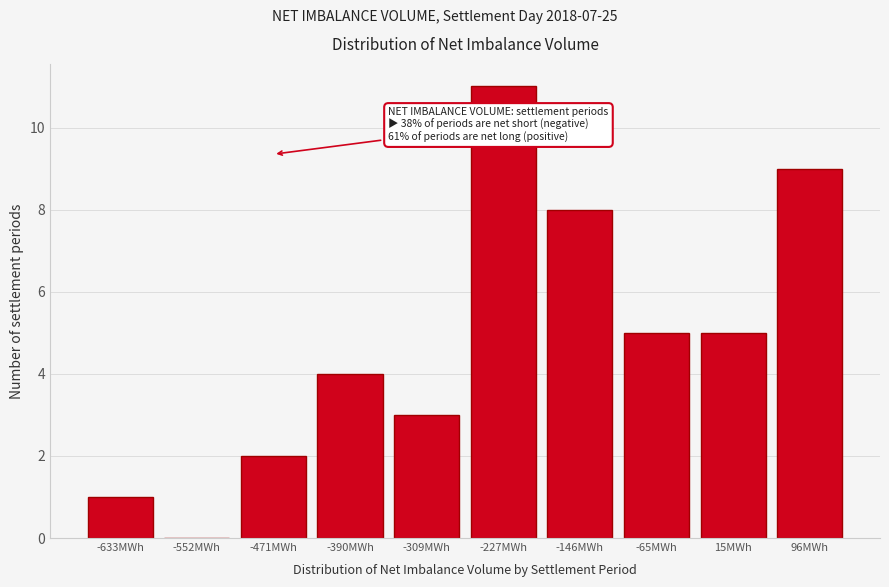

Reading left to right, what are all the values shown in this chart?

-633MWh=1	-552MWh=0	-471MWh=2	-390MWh=4	-309MWh=3	-227MWh=11	-146MWh=8	-65MWh=5	15MWh=5	96MWh=9